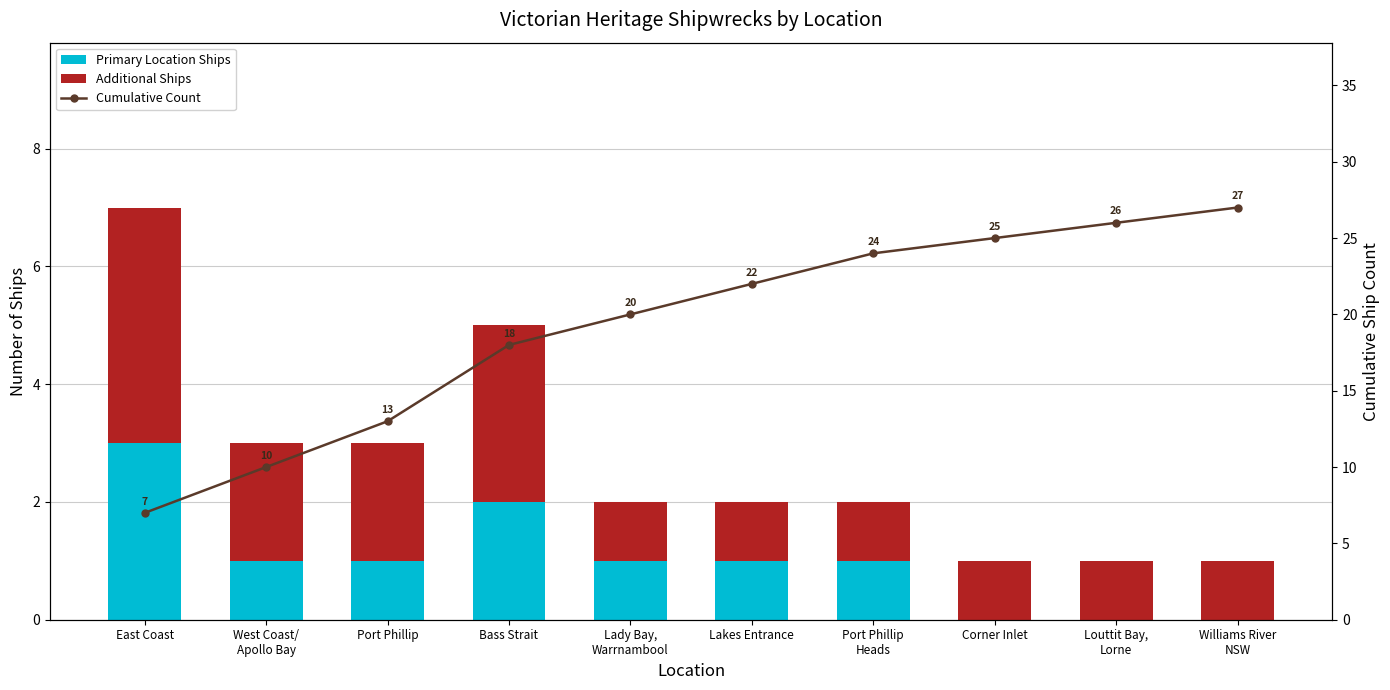

Which series has the largest total across all categories?

Cumulative Count